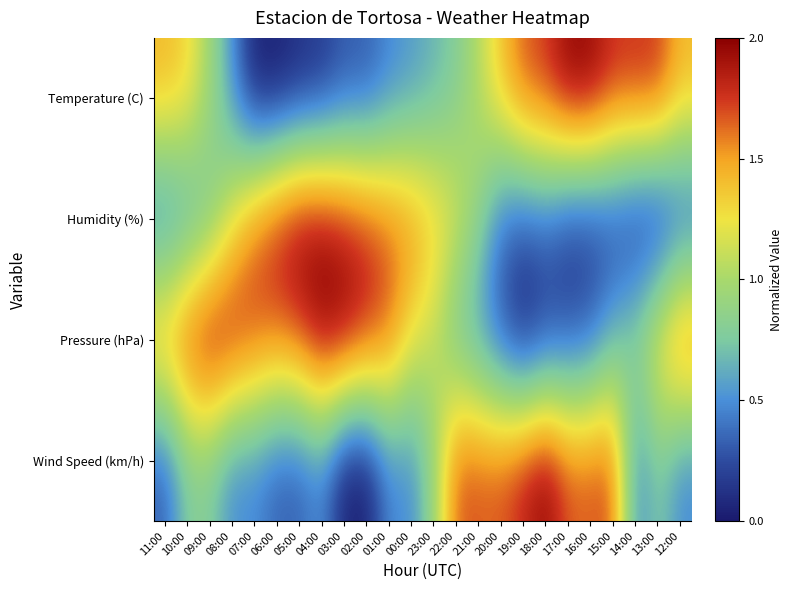

Reading left to right, transcribe all the data shown in this chart.

Temperature (C): 11:00=1.4	10:00=1.3	09:00=1.0	08:00=0.5	07:00=0.0	06:00=0.0	05:00=0.1	04:00=0.1	03:00=0.3	02:00=0.3	01:00=0.5	00:00=0.5	23:00=0.6	22:00=0.8	21:00=1.1	20:00=1.4	19:00=1.7	18:00=1.8	17:00=2.0	16:00=2.0	15:00=1.8	14:00=1.8	13:00=1.8	12:00=1.4
Humidity (%): 11:00=0.3	10:00=0.5	09:00=0.7	08:00=1.2	07:00=1.6	06:00=1.8	05:00=2.0	04:00=2.0	03:00=1.8	02:00=1.8	01:00=1.7	00:00=1.6	23:00=1.4	22:00=1.2	21:00=0.9	20:00=0.4	19:00=0.3	18:00=0.3	17:00=0.2	16:00=0.2	15:00=0.2	14:00=0.0	13:00=0.0	12:00=0.2
Pressure (hPa): 11:00=1.6	10:00=1.8	09:00=2.0	08:00=1.9	07:00=1.8	06:00=1.7	05:00=1.8	04:00=2.0	03:00=2.0	02:00=1.8	01:00=1.7	00:00=1.3	23:00=1.1	22:00=0.7	21:00=0.5	20:00=0.3	19:00=0.0	18:00=0.2	17:00=0.3	16:00=0.3	15:00=0.7	14:00=0.9	13:00=1.3	12:00=1.8
Wind Speed (km/h): 11:00=0.3	10:00=0.8	09:00=0.8	08:00=0.5	07:00=0.5	06:00=0.3	05:00=0.3	04:00=0.5	03:00=0.0	02:00=0.0	01:00=0.5	00:00=0.5	23:00=0.9	22:00=1.7	21:00=1.7	20:00=1.7	19:00=1.8	18:00=2.0	17:00=1.7	16:00=1.7	15:00=1.7	14:00=0.5	13:00=0.8	12:00=0.5